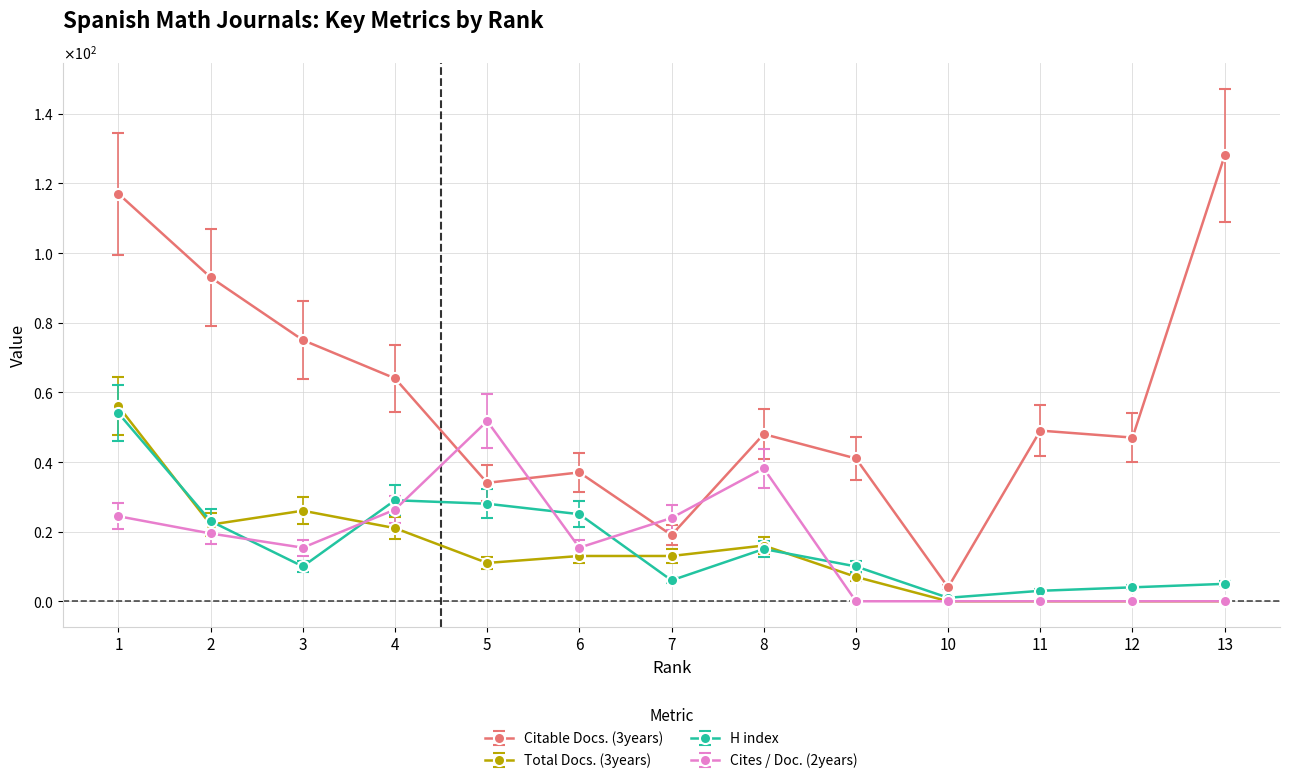

Which series ends up on top after the final intersection of Total Docs. (3years) and Cites / Doc. (2years)?

Total Docs. (3years)